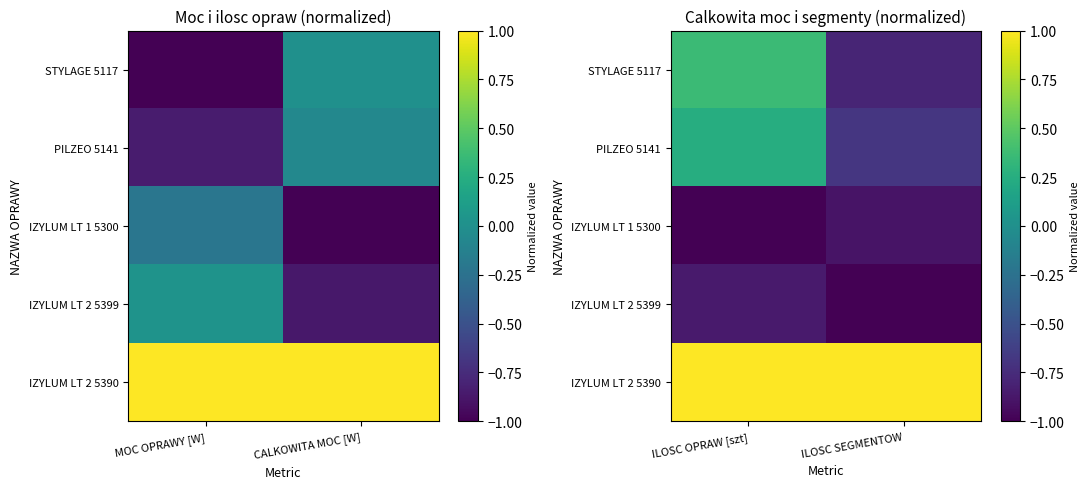

Which series has the largest range (max minus min)?

STYLAGE 5117